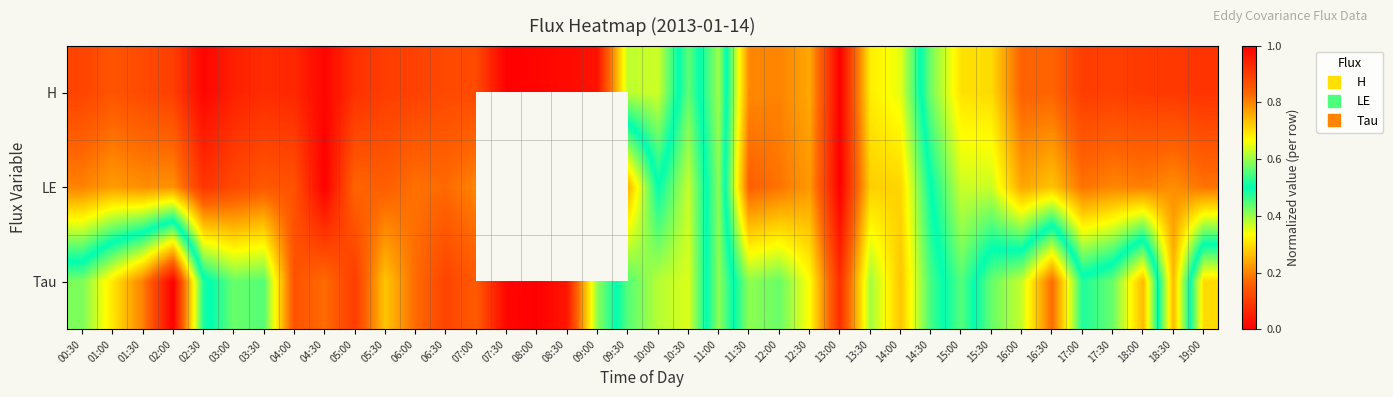

At which label does LE reach its minimum?

04:30